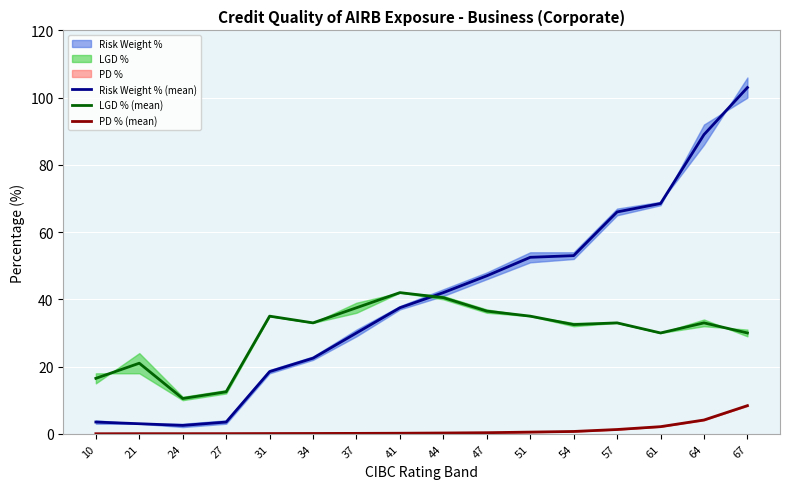

Where do LGD % (mean) and Risk Weight % (mean) first cross each other?

41 and 44